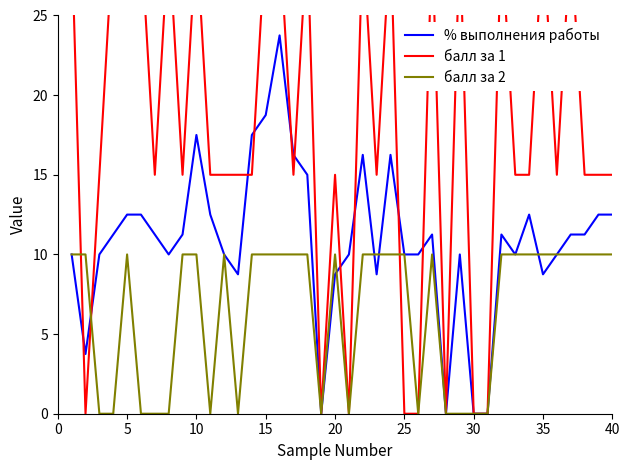

The % выполнения работы series shows 11.1 at 30. True or false?

False